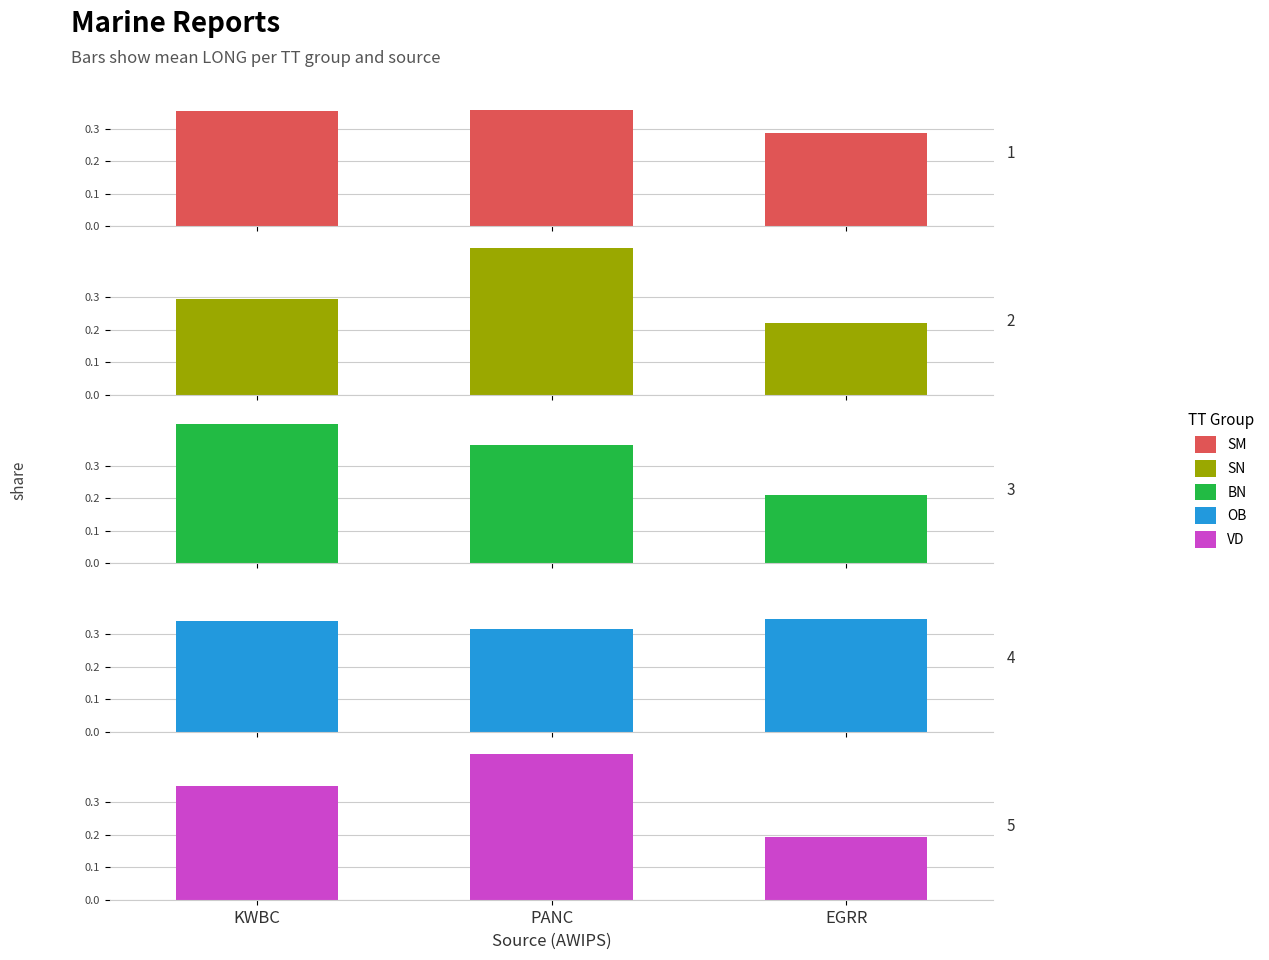

What is the value of the SN bar at the 1st from the left?

0.3